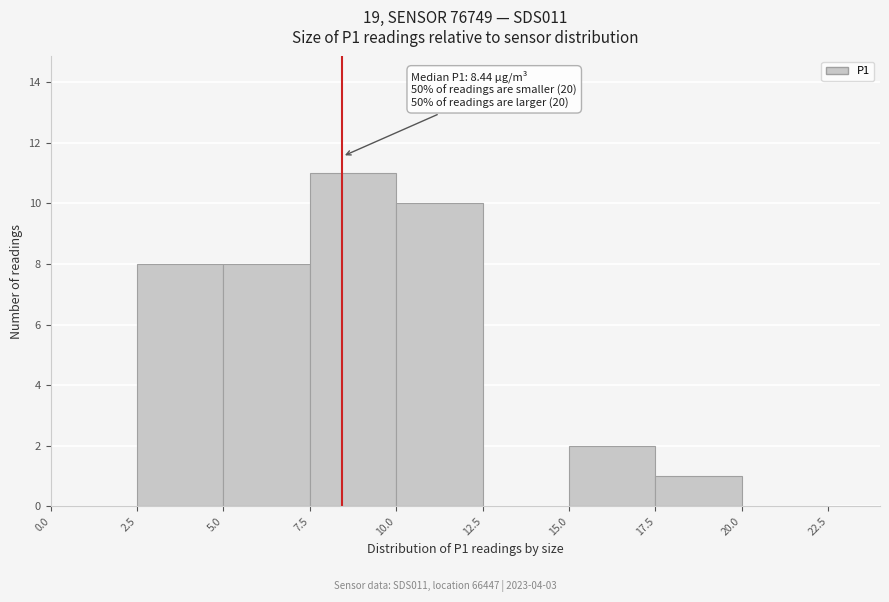

Which range on the x-axis has the tallest bar?

7.5 to 10.0